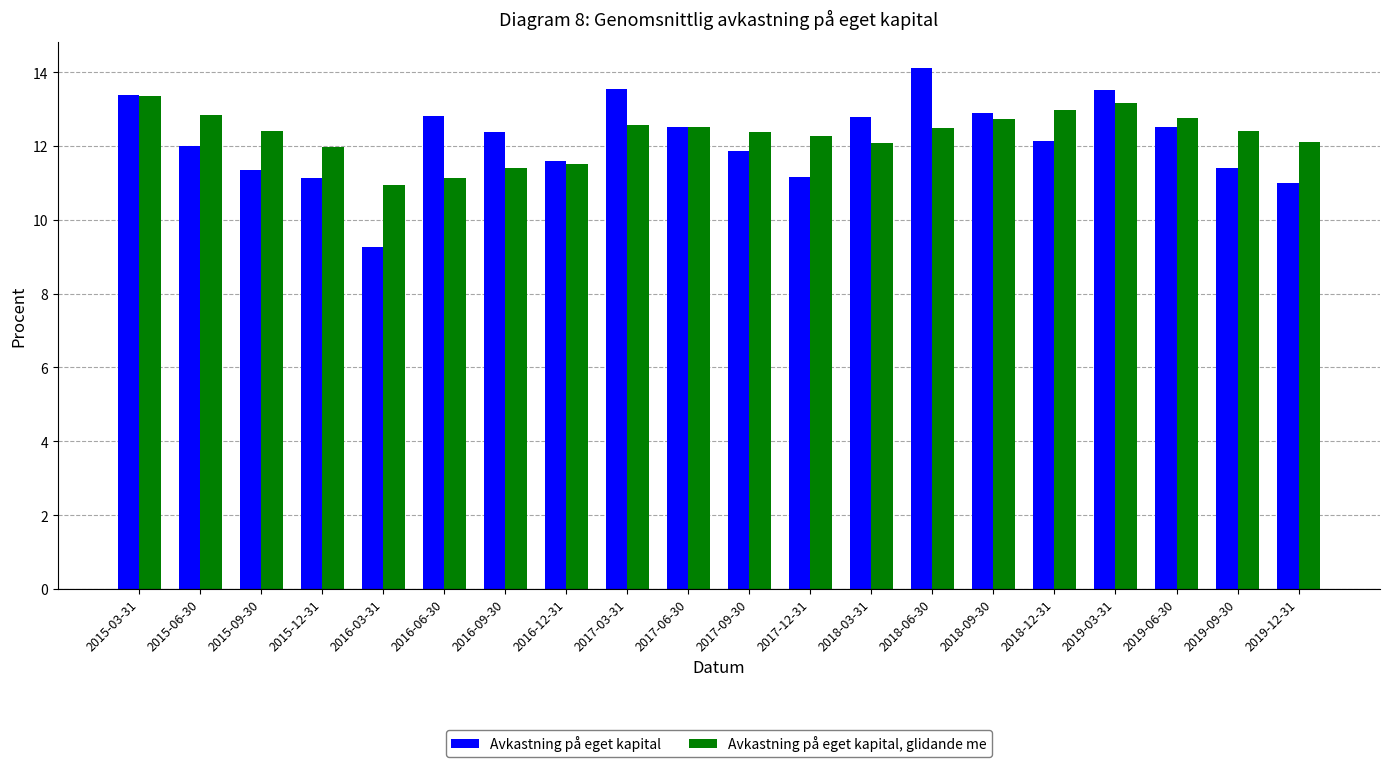

What is the average value of the Avkastning på eget kapital series?

12.2